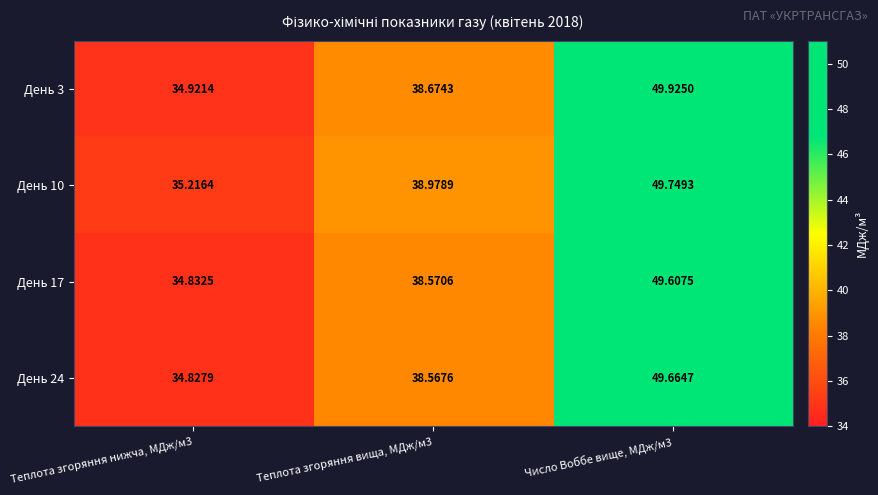

Reading right to left, transcribe all the data shown in this chart.

День 3: Число Воббе вище, МДж/м3=49.9	Теплота згоряння вища, МДж/м3=38.7	Теплота згоряння нижча, МДж/м3=34.9
День 10: Число Воббе вище, МДж/м3=49.7	Теплота згоряння вища, МДж/м3=39.0	Теплота згоряння нижча, МДж/м3=35.2
День 17: Число Воббе вище, МДж/м3=49.6	Теплота згоряння вища, МДж/м3=38.6	Теплота згоряння нижча, МДж/м3=34.8
День 24: Число Воббе вище, МДж/м3=49.7	Теплота згоряння вища, МДж/м3=38.6	Теплота згоряння нижча, МДж/м3=34.8